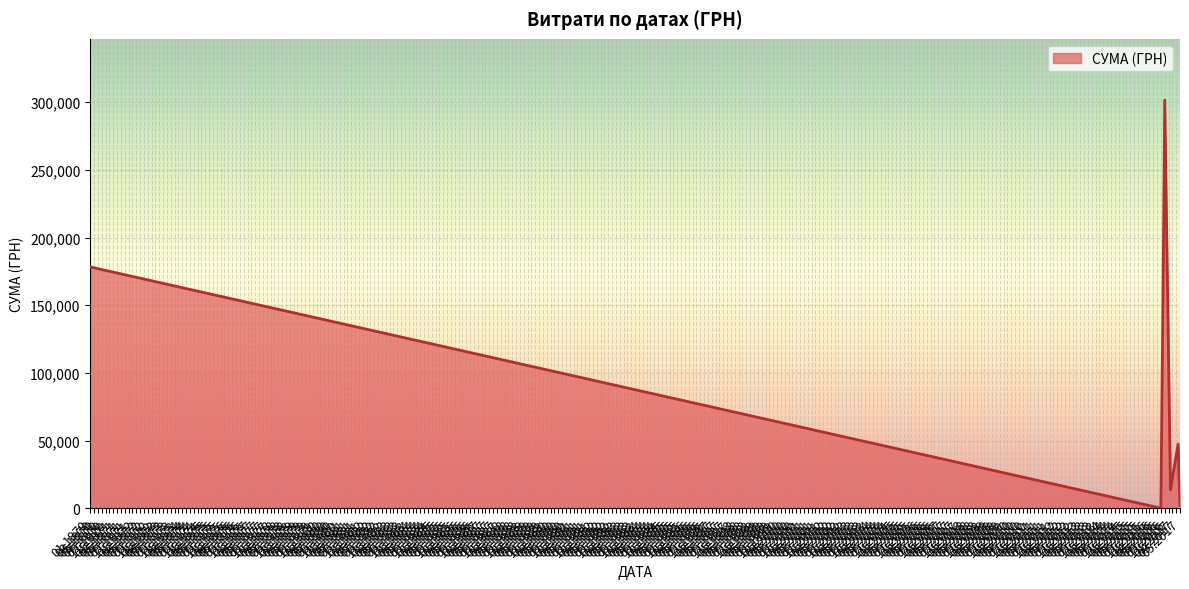

What is the minimum value shown in the chart?

200.0